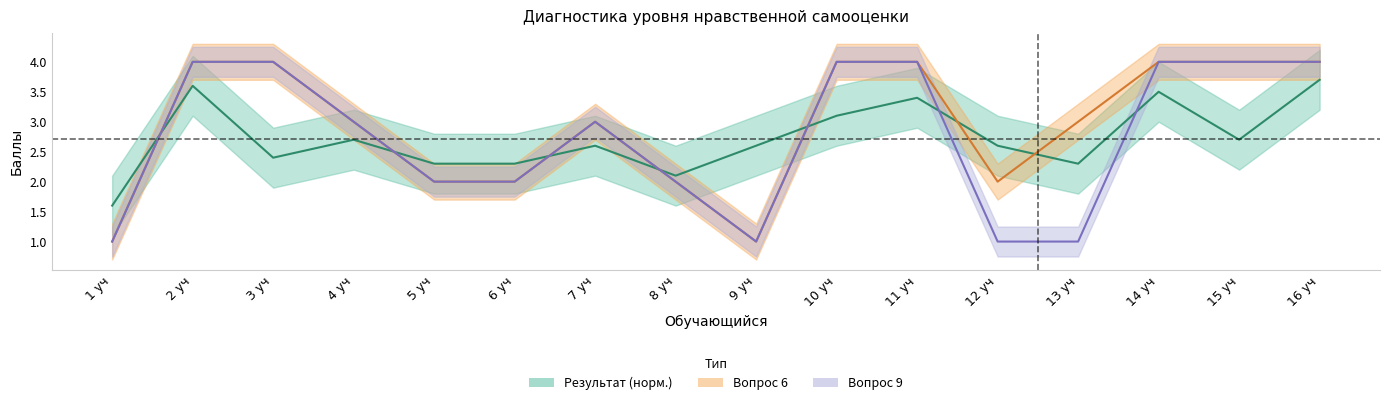

At which category is the sum across all series the highest?

16 уч